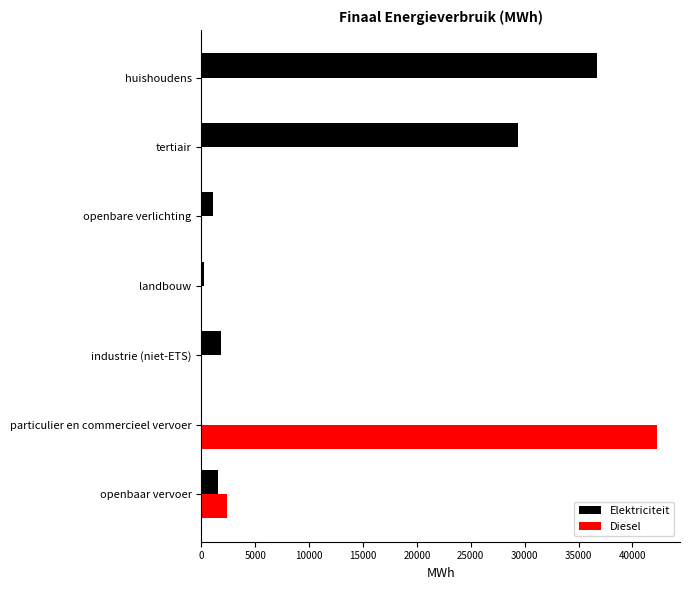

What is the greatest value displayed?

42302.7